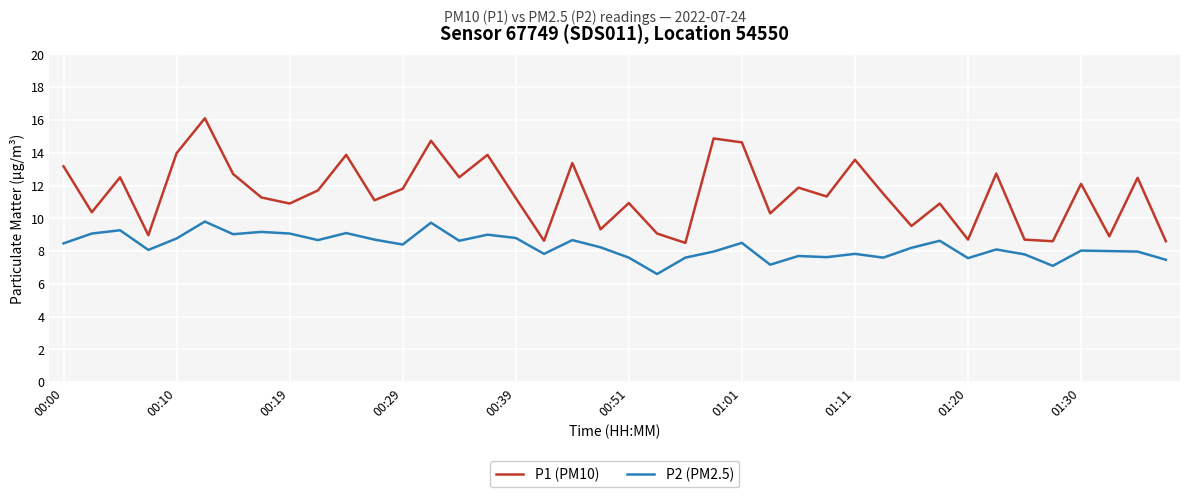

True or false: P1 (PM10) and P2 (PM2.5) cross at least once.

False